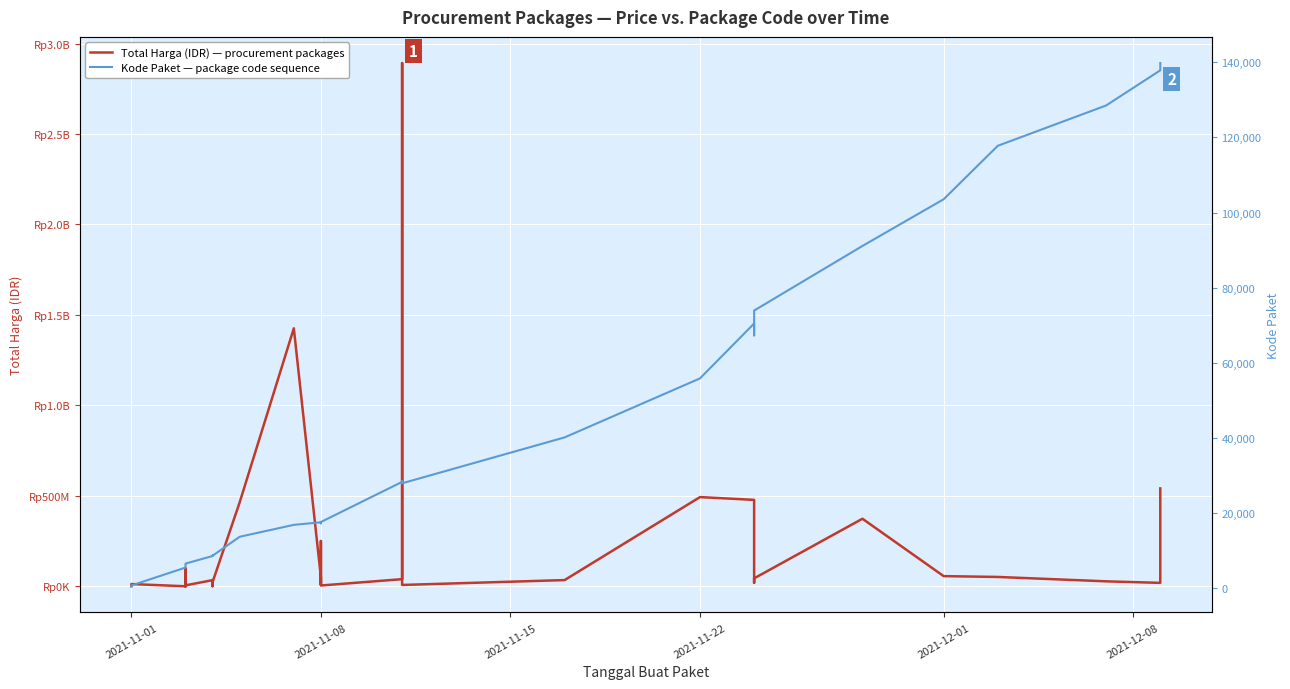

Does the chart display data point markers on the line(s)?

No